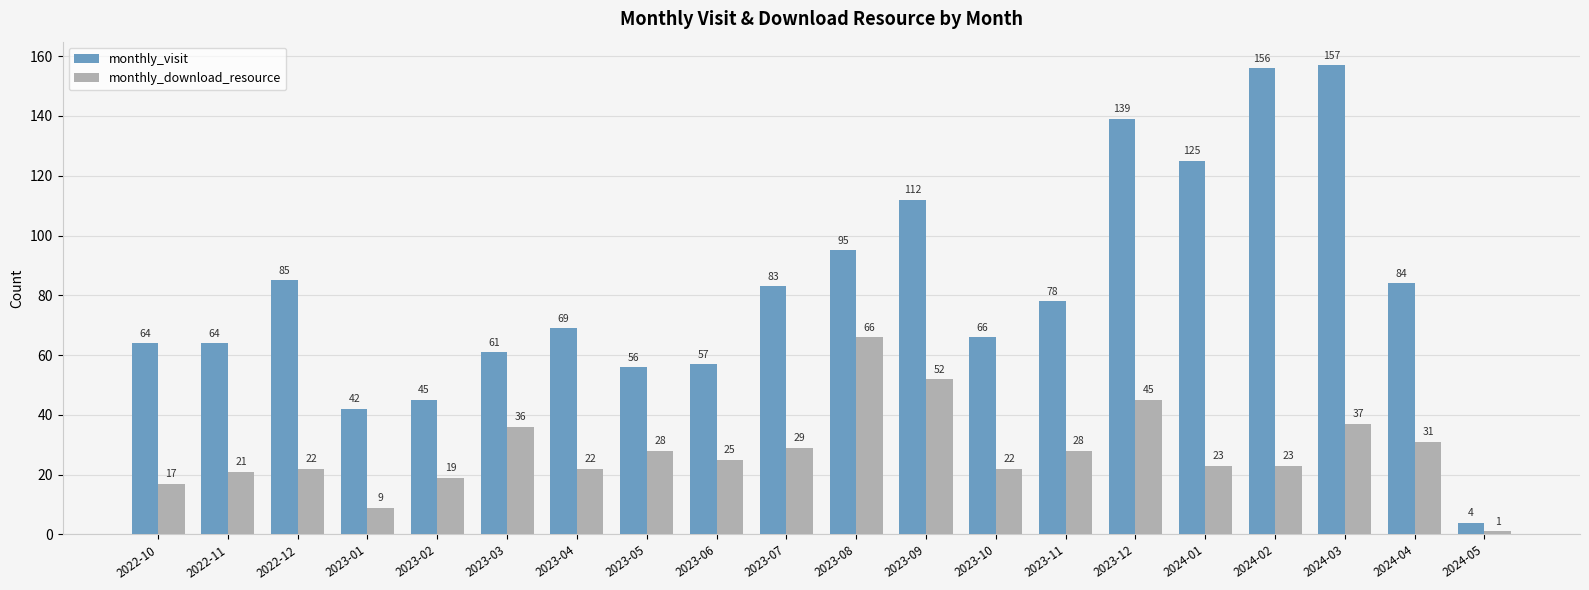

Rank the series by their average value, from lowest to highest.

monthly_download_resource, monthly_visit